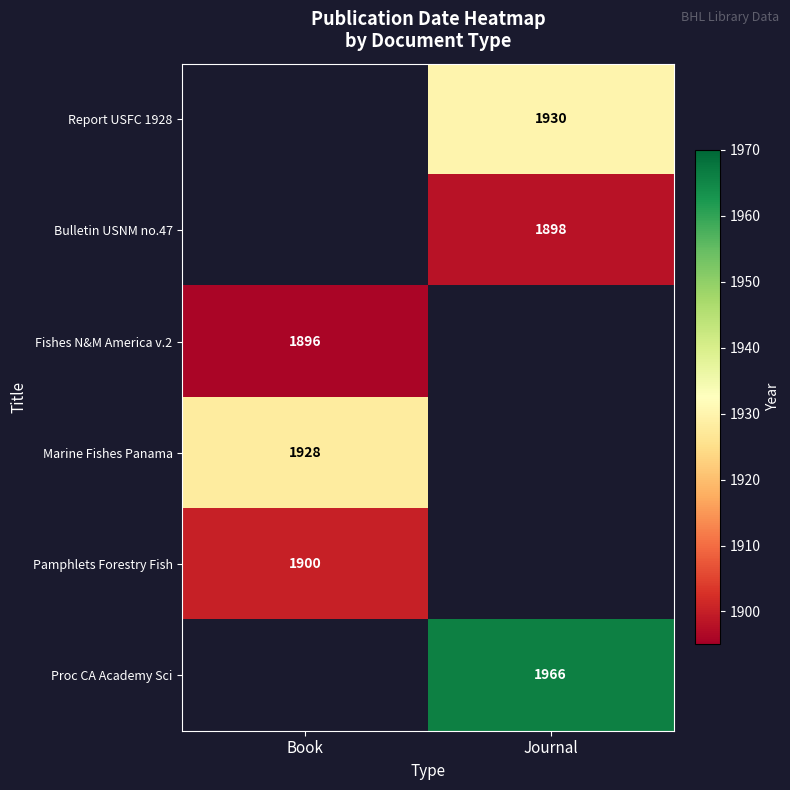

Is it true that Report USFC 1928 equals 1930 at Journal?

True